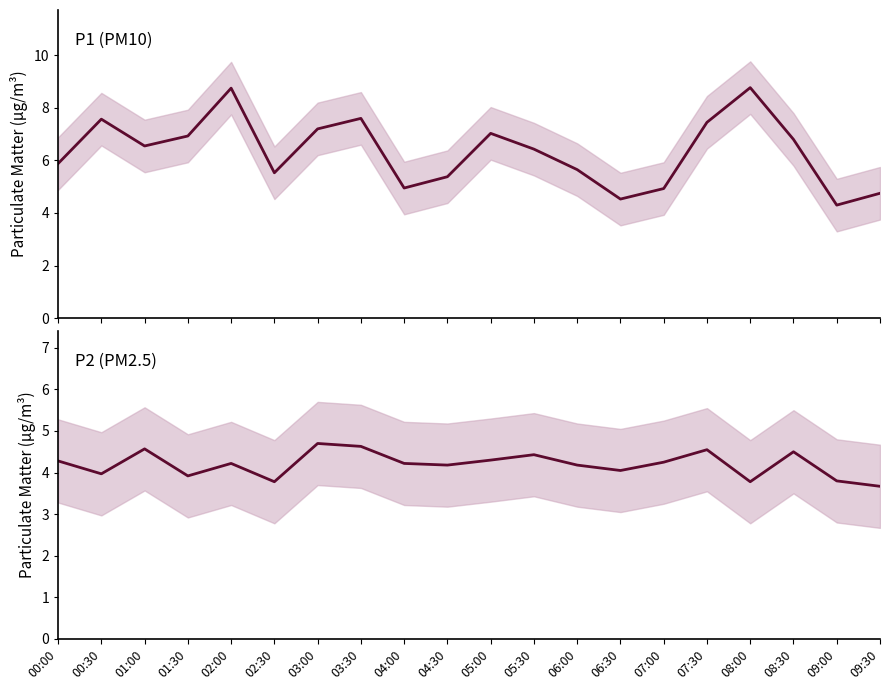

List the labels in order of P2 (PM2.5) value, largest first.

03:00, 03:30, 01:00, 07:30, 08:30, 05:30, 05:00, 00:00, 07:00, 02:00, 04:00, 04:30, 06:00, 06:30, 00:30, 01:30, 09:00, 02:30, 08:00, 09:30